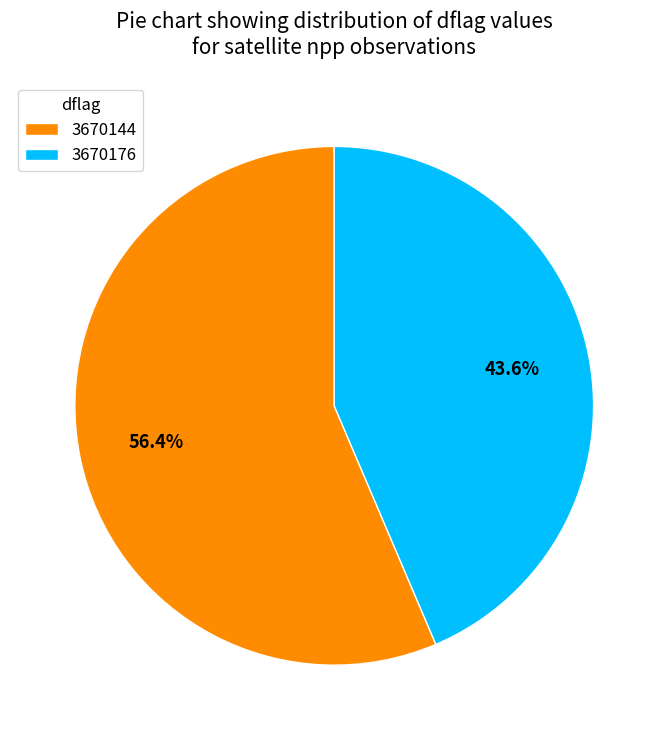

To the nearest percent, what percentage of the pie is 3670176?

44%